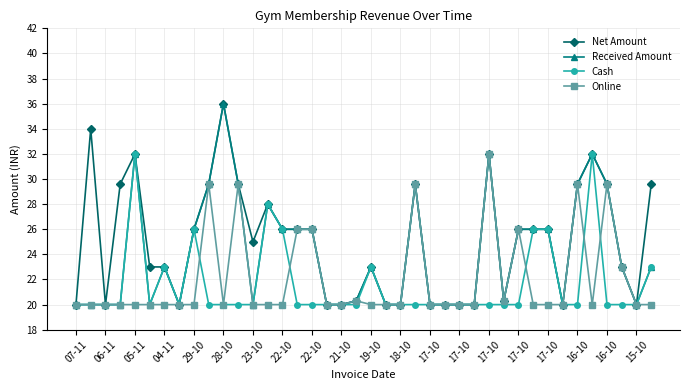

At how many categories does at least one series exceed 31?

5